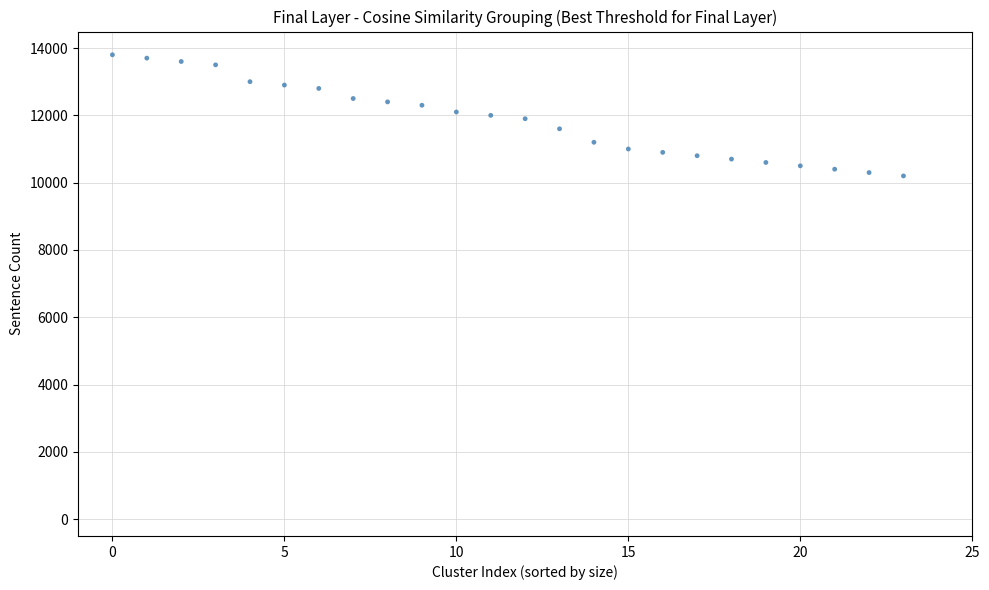

What is the range of Y values (max minus min)?

3600